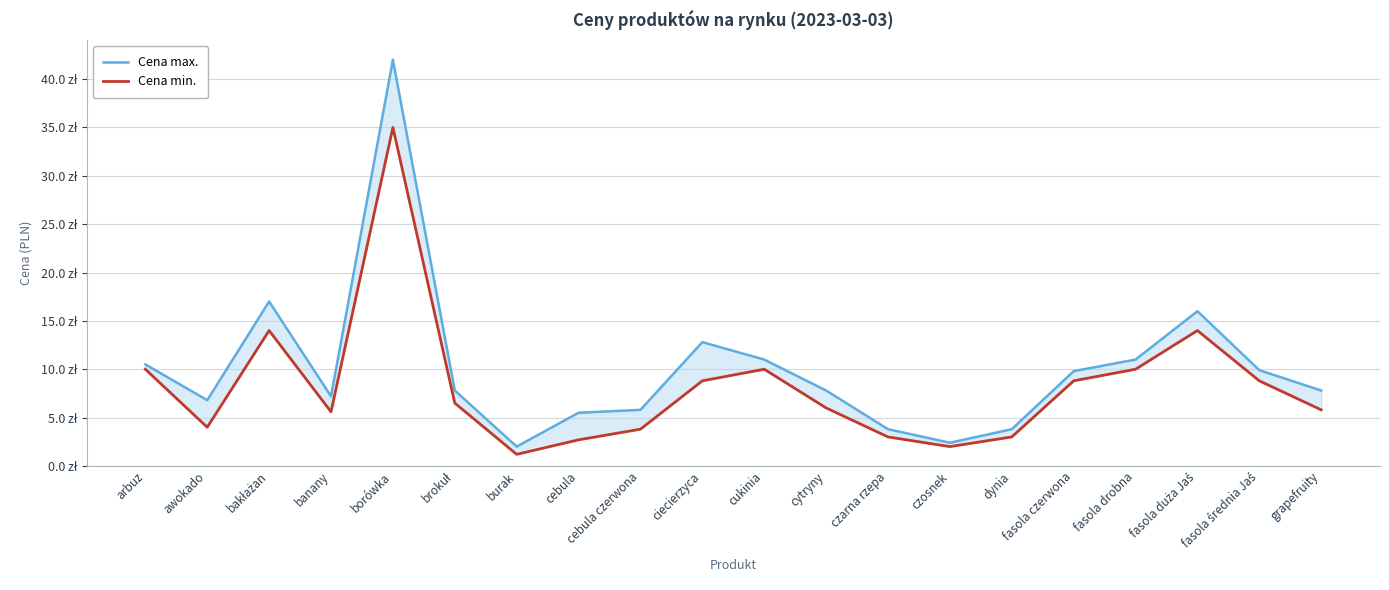

True or false: Cena min. and Cena max. cross at least once.

False